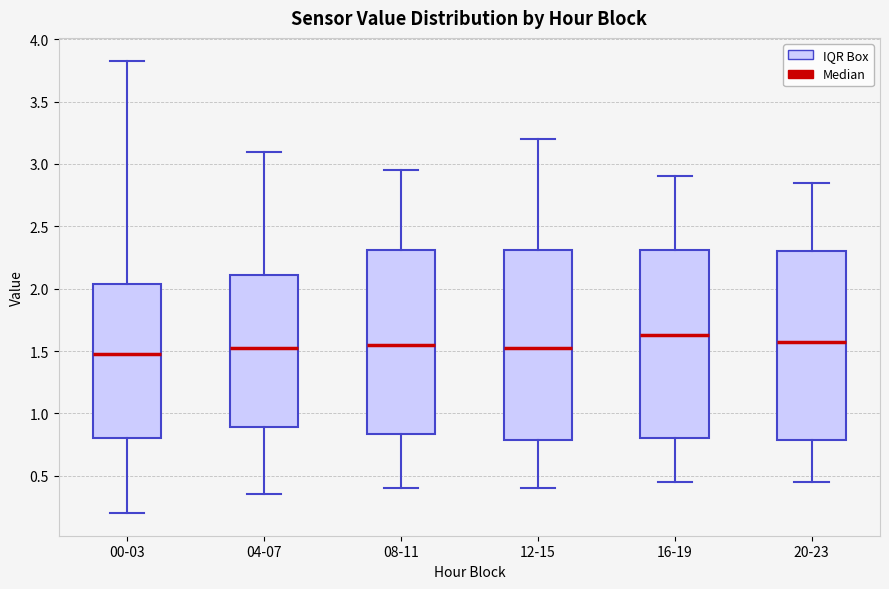

Reading left to right, transcribe this box plot: for each box, give where its median line is, the range the box spans, and where its two whiskers end, as read against the y-axis. The values are not printed on the chart, so give them approximately, as read against the axis.

00-03: median 1.50, box 0.80 to 2.05, whiskers 0.20 to 3.85
04-07: median 1.55, box 0.90 to 2.10, whiskers 0.35 to 3.10
08-11: median 1.55, box 0.85 to 2.30, whiskers 0.40 to 2.95
12-15: median 1.55, box 0.80 to 2.30, whiskers 0.40 to 3.20
16-19: median 1.65, box 0.80 to 2.30, whiskers 0.45 to 2.90
20-23: median 1.60, box 0.80 to 2.30, whiskers 0.45 to 2.85